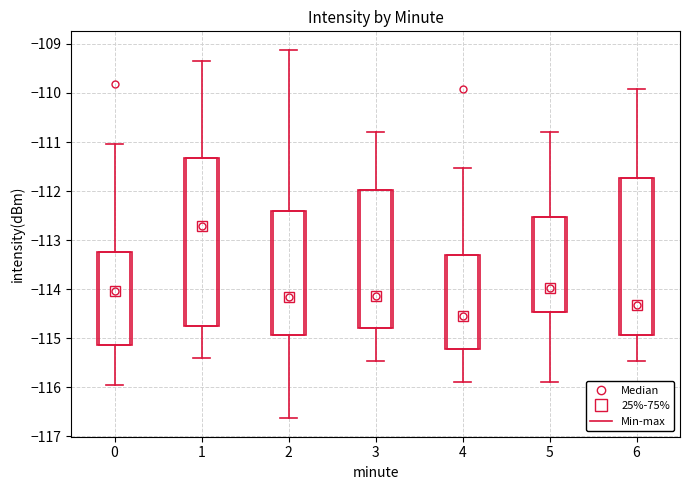

Where does the upper whisker of the box at x = 0 end on the y-axis? The values are not printed on the chart, so give them approximately, as read against the axis.

-111.0